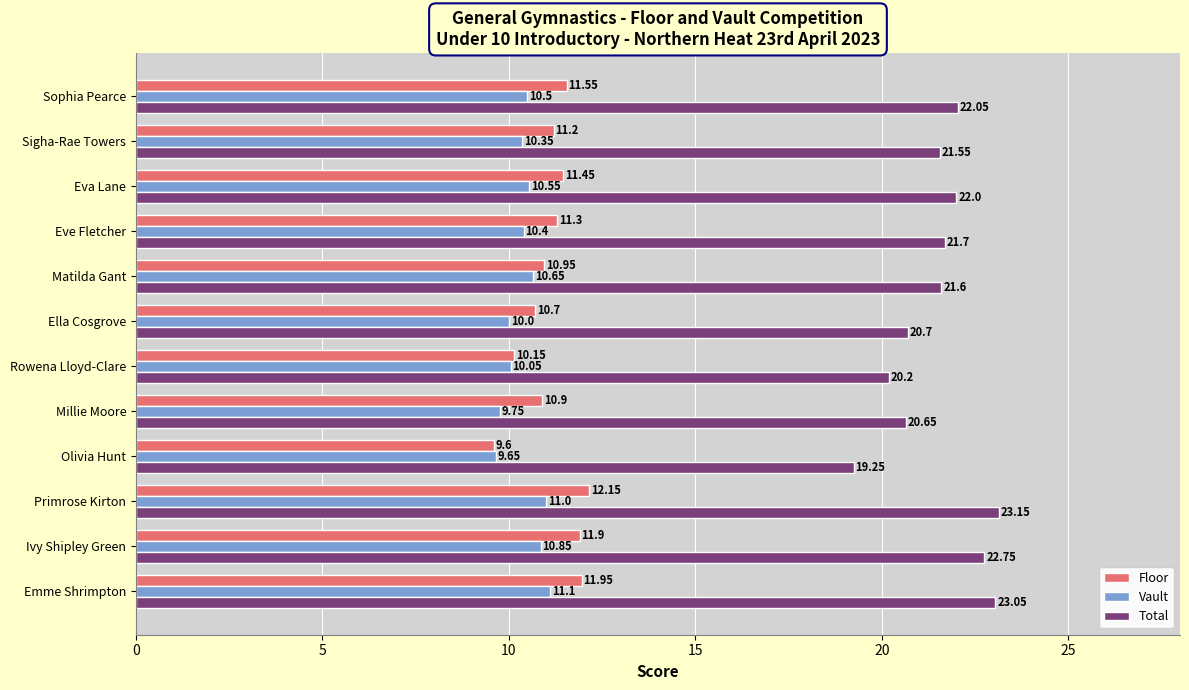

List the labels in order of Floor value, largest first.

Primrose Kirton, Emme Shrimpton, Ivy Shipley Green, Sophia Pearce, Eva Lane, Eve Fletcher, Sigha-Rae Towers, Matilda Gant, Millie Moore, Ella Cosgrove, Rowena Lloyd-Clare, Olivia Hunt